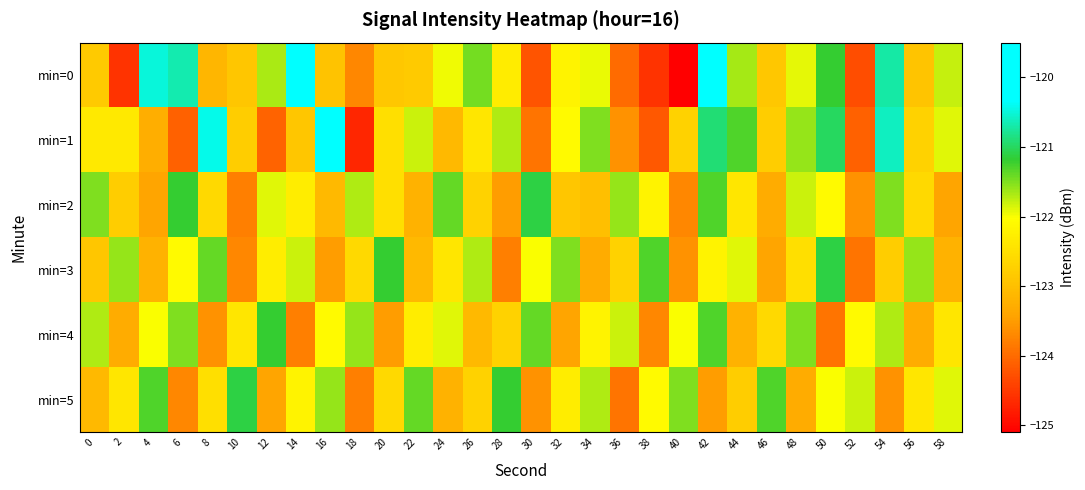

Rank the series at 12 from highest to lowest value.

min=4, min=0, min=2, min=3, min=5, min=1